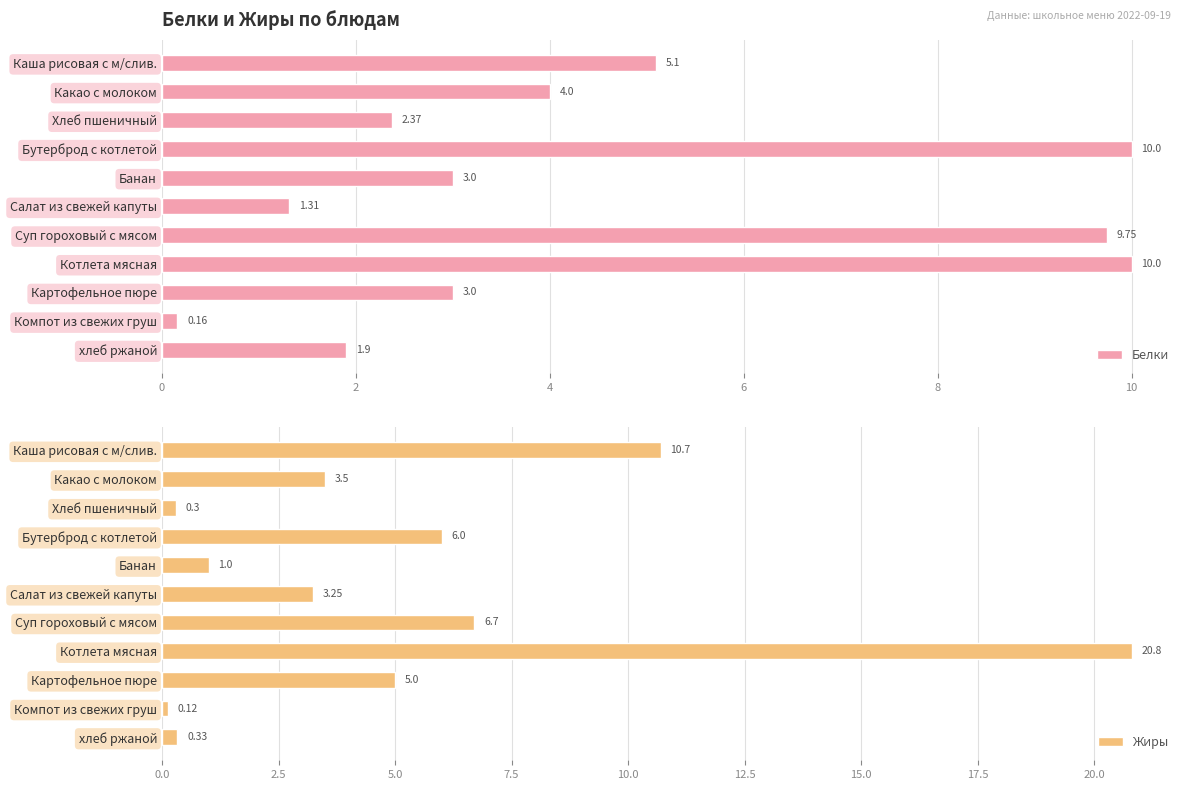

What is the sum of the Белки values at Картофельное пюре and Каша рисовая с м/слив.?

8.1